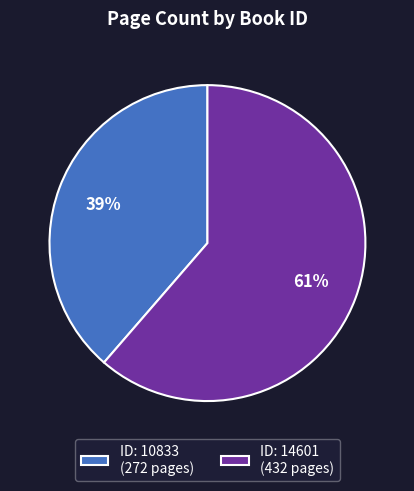

Is it true that ID: 10833 (272 pages) is 29% of the pie?

False